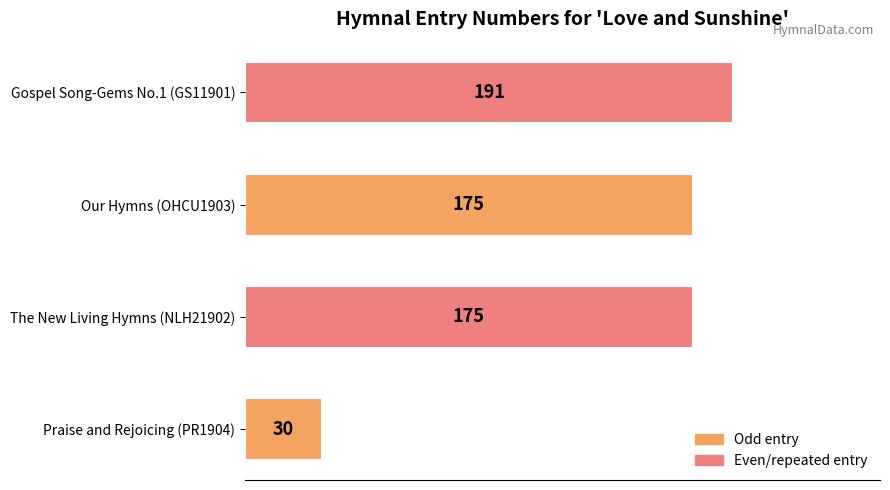

How many data points are less than 175?

1